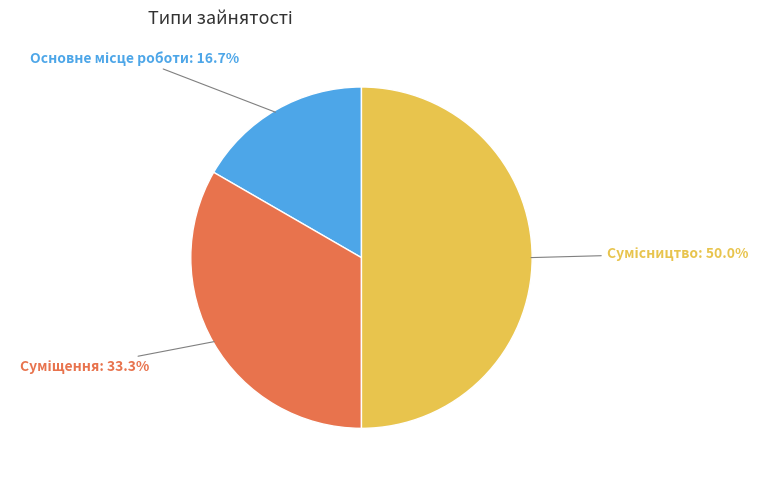

How many slices are in this pie chart?

3